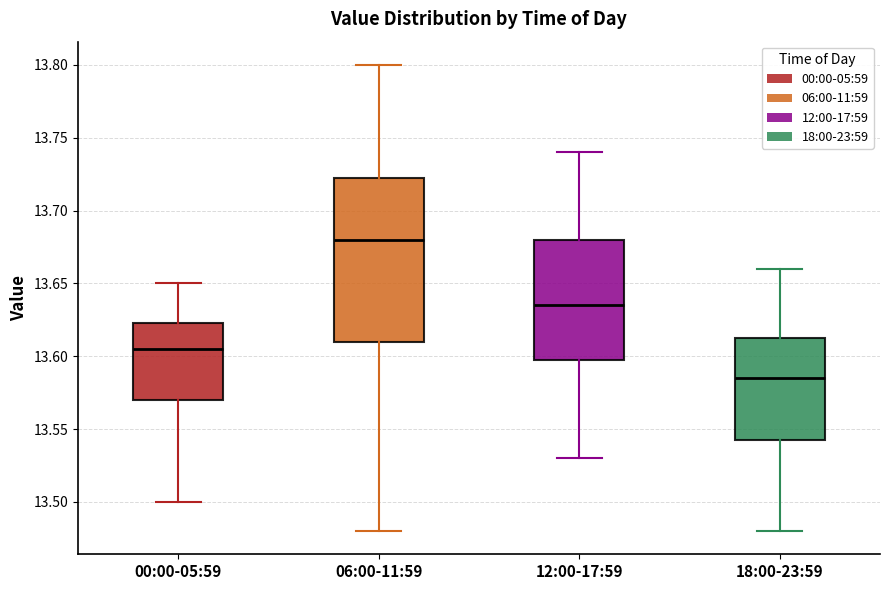

Reading left to right, transcribe this box plot: for each box, give where its median line is, the range the box spans, and where its two whiskers end, as read against the y-axis. The values are not printed on the chart, so give them approximately, as read against the axis.

00:00-05:59: median 13.605, box 13.570 to 13.625, whiskers 13.500 to 13.650
06:00-11:59: median 13.680, box 13.610 to 13.725, whiskers 13.480 to 13.800
12:00-17:59: median 13.635, box 13.600 to 13.680, whiskers 13.530 to 13.740
18:00-23:59: median 13.585, box 13.545 to 13.615, whiskers 13.480 to 13.660